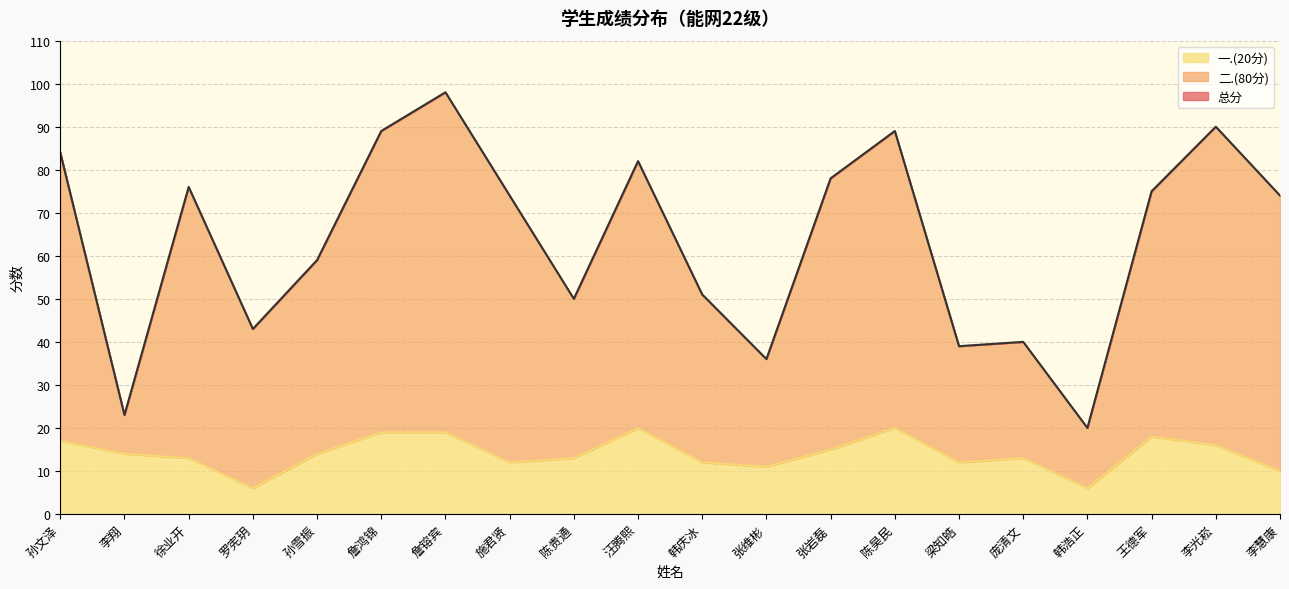

At how many categories does at least one series exceed 80?

6